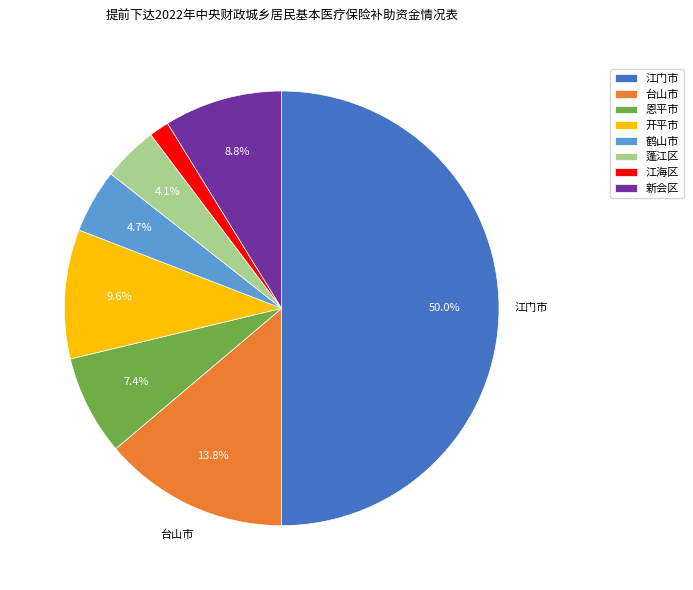

Which category has the smallest portion of the pie?

江海区